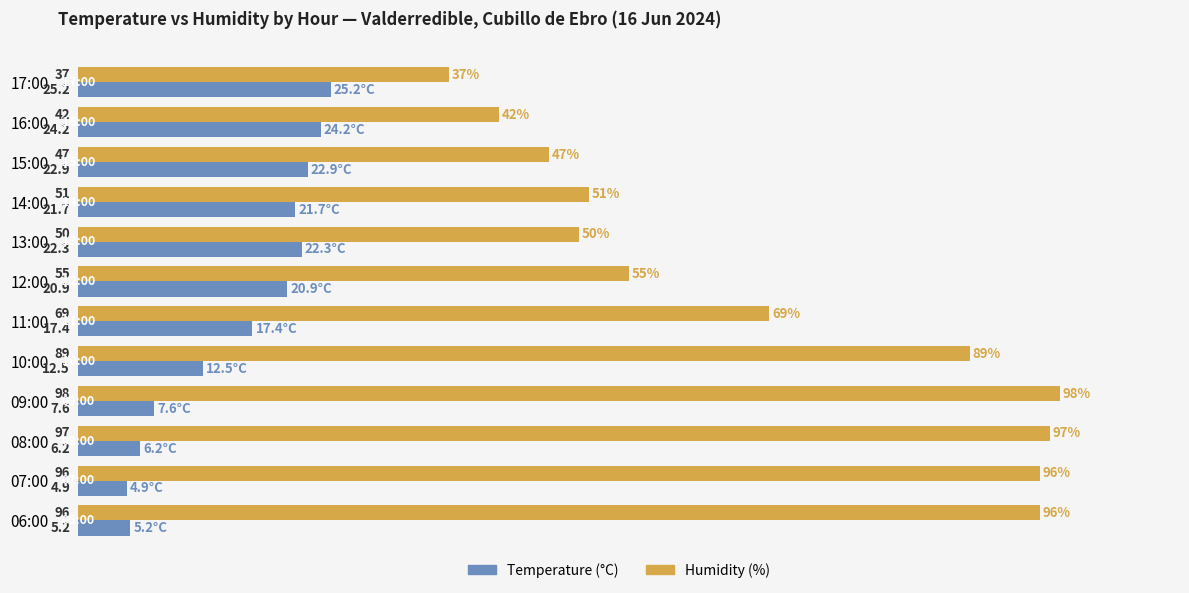

What is the average value of the Humidity (%) series?

68.9